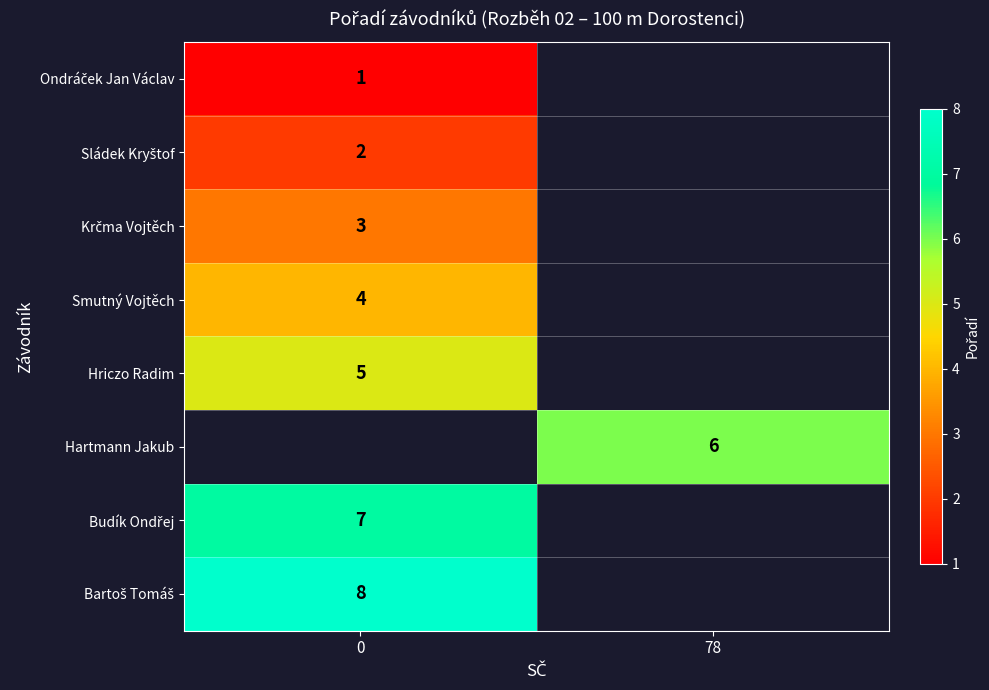

Is the value of row_1 at 0 greater than the value of row_5 at 0?

No